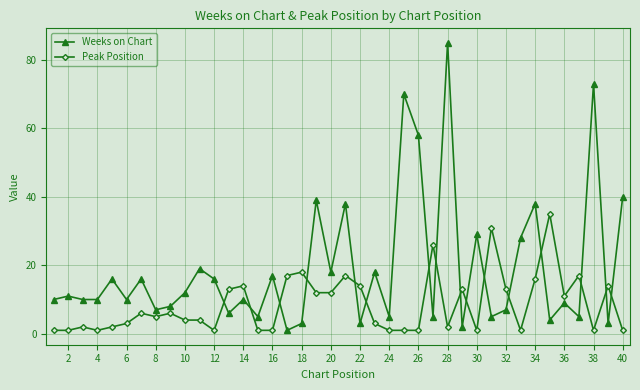

Rank the series by their average value, from highest to lowest.

Weeks on Chart, Peak Position